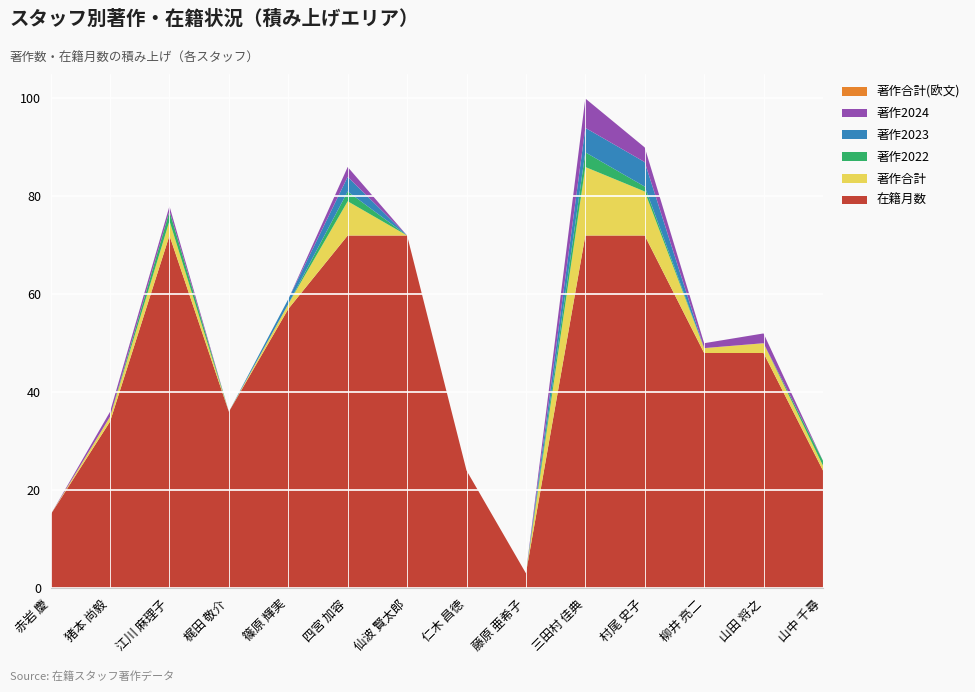

Reading left to right, what are all the values shown in this chart?

在籍月数: 15	34	72	36	57	72	72	24	3	72	72	48	48	24
著作合計: 0	1	3	0	1	7	0	0	0	14	9	1	2	1
著作2022: 0	0	2	0	0	2	0	0	0	3	1	0	0	1
著作2023: 0	0	0	0	1	3	0	0	0	5	5	0	0	0
著作2024: 0	1	1	0	0	2	0	0	0	6	3	1	2	0
著作合計(欧文): 0	0	0	0	0	0	0	0	0	0	0	0	0	0